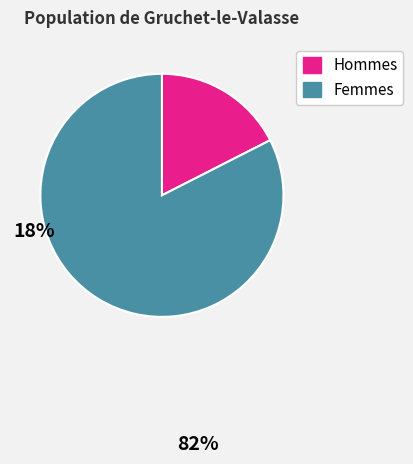

How many slices are in this pie chart?

2